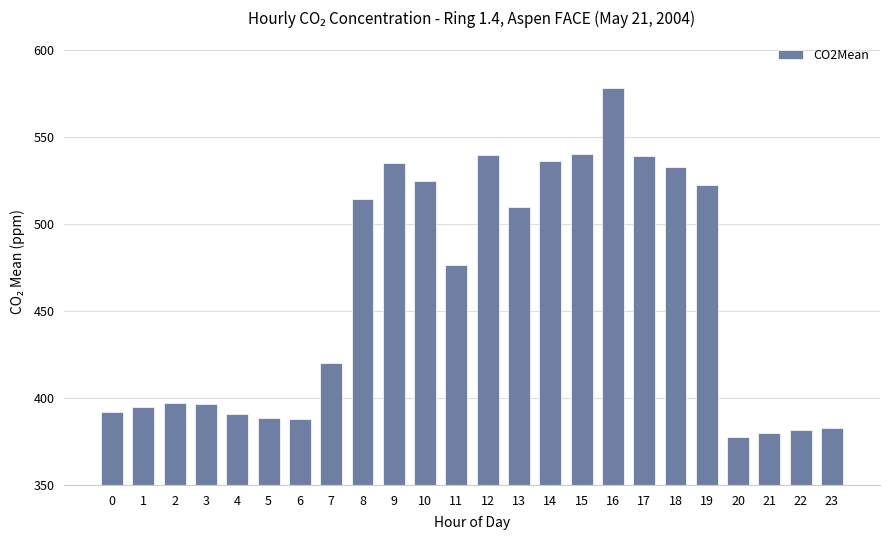

Does the chart contain any negative values?

No